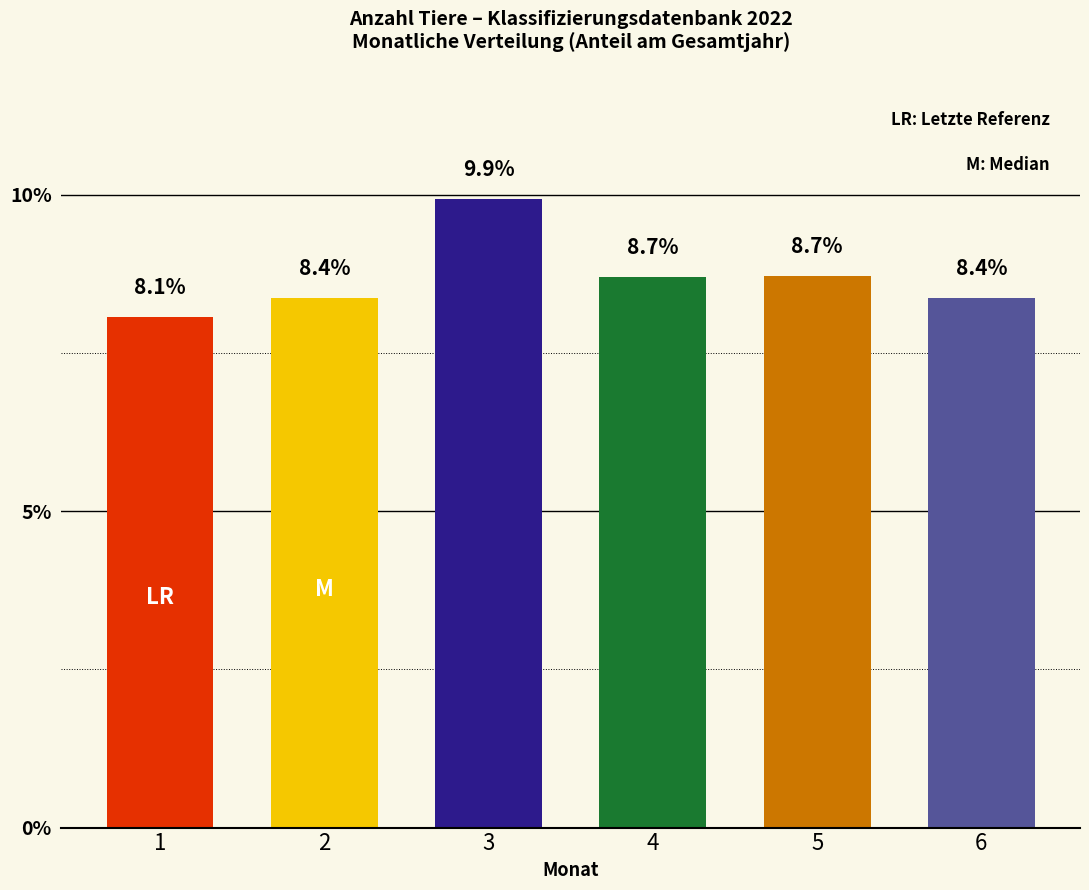

What is the difference between the maximum and minimum values?

1.9